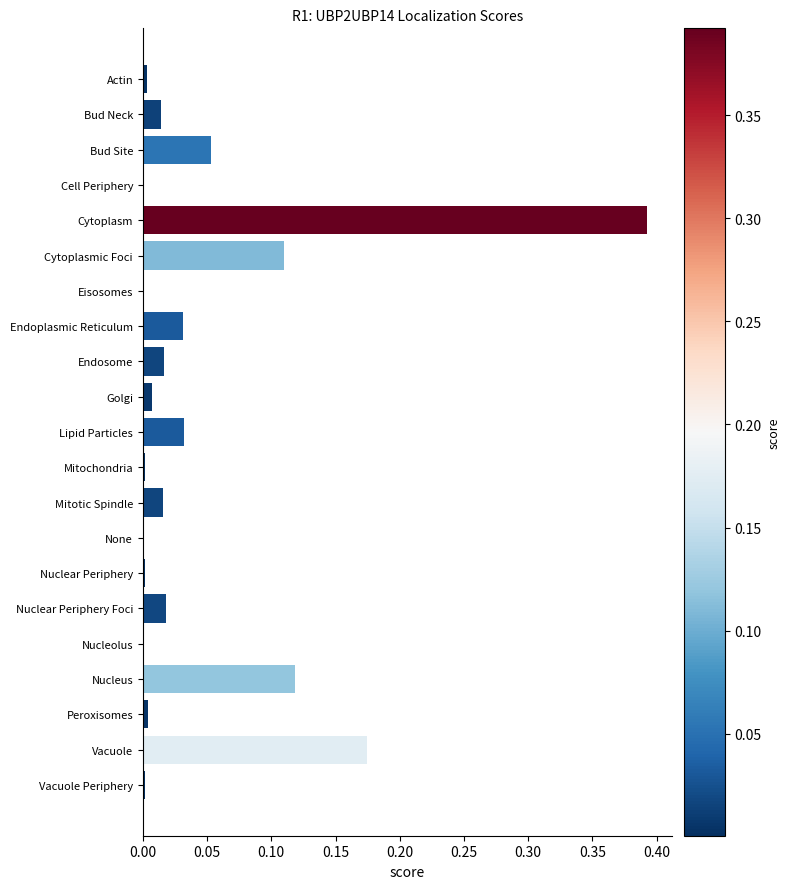

At which category does the chart reach its peak across all series?

Cytoplasm